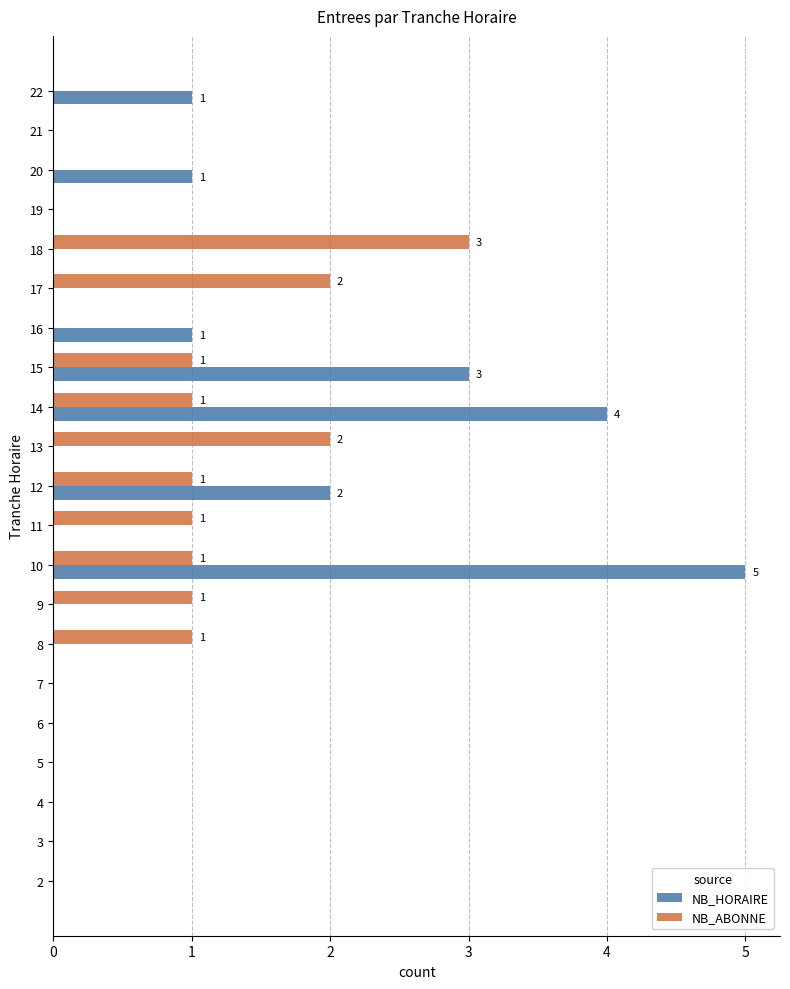

Which series has the widest spread of values?

NB_HORAIRE